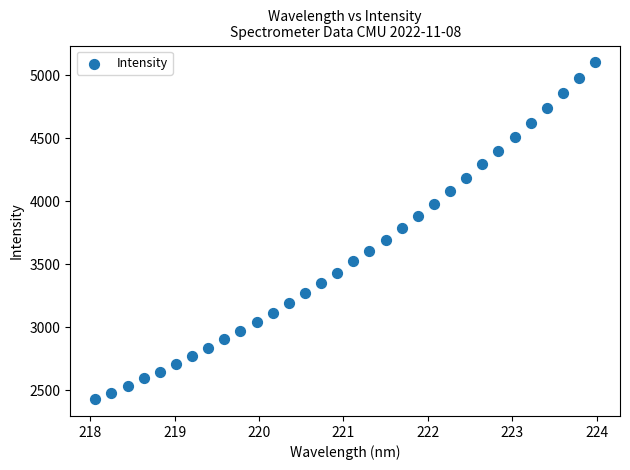

What is the range of Y values (max minus min)?

2669.9